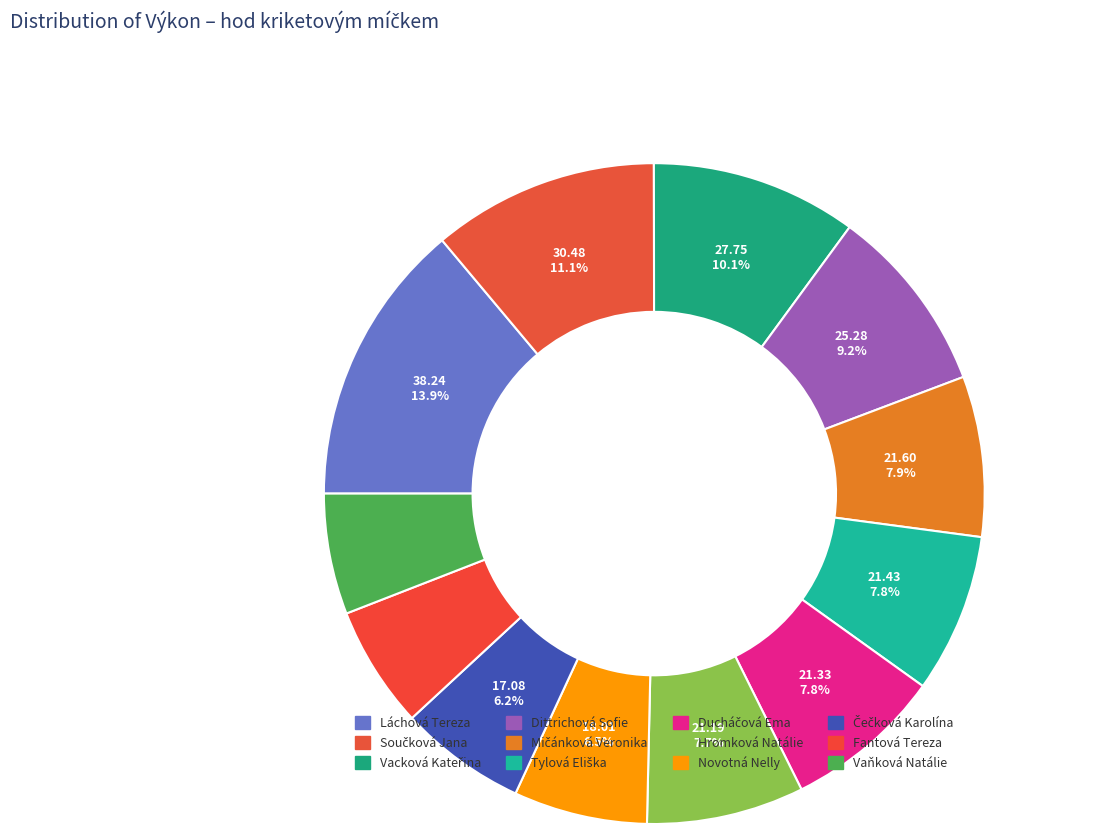

What percentage is the Vacková Kateřina slice, to the nearest percent?

10%